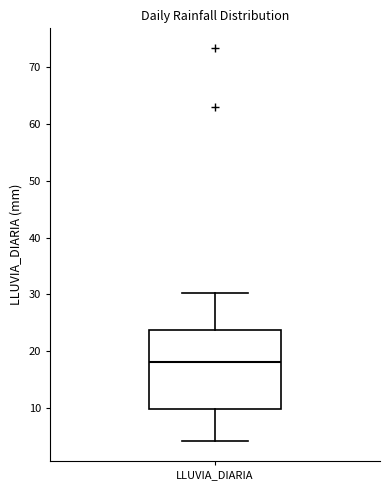

Where is the lower edge of the box for LLUVIA_DIARIA on the y-axis? The values are not printed on the chart, so give them approximately, as read against the axis.

10